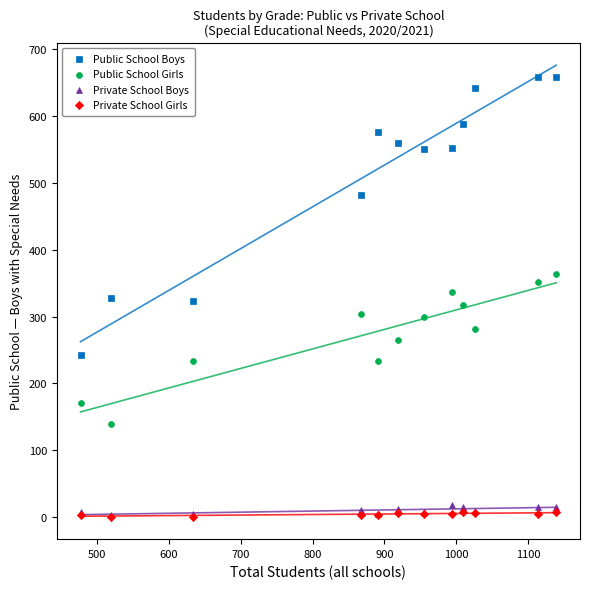

In the Public School Boys series, what Y value is closest to 450?

482